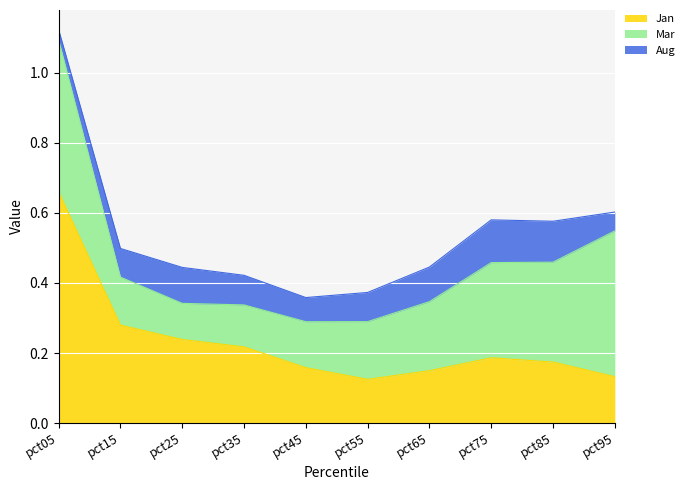

What are all the series names shown in the legend?

Jan, Mar, Aug